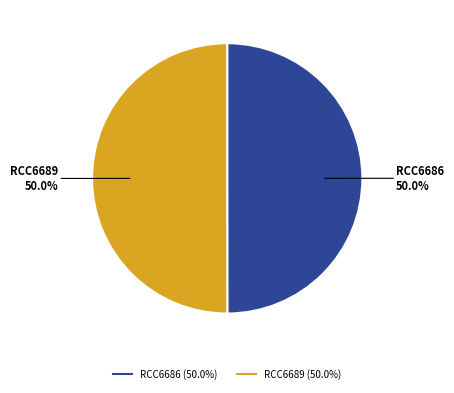

True or false: RCC6689 accounts for 50% of the total.

True